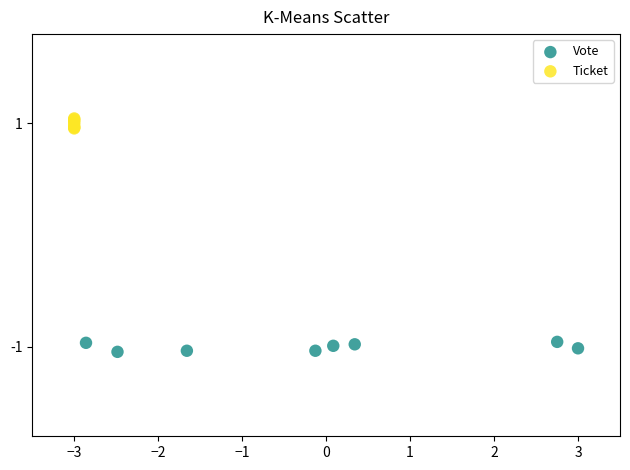

Which series reaches the minimum Y coordinate?

Vote